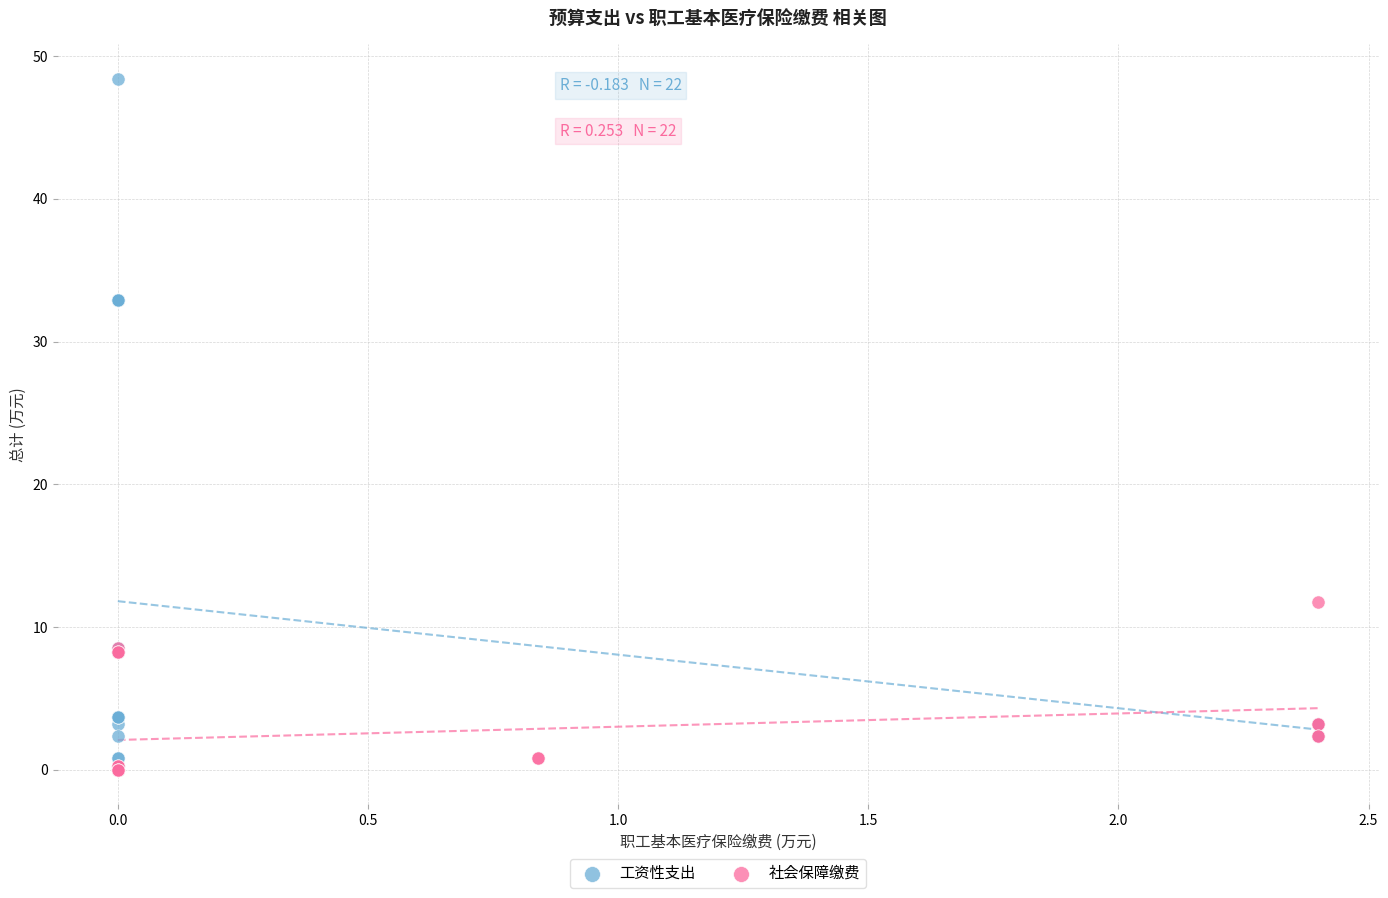

Which series has the widest spread of Y values?

工资性支出